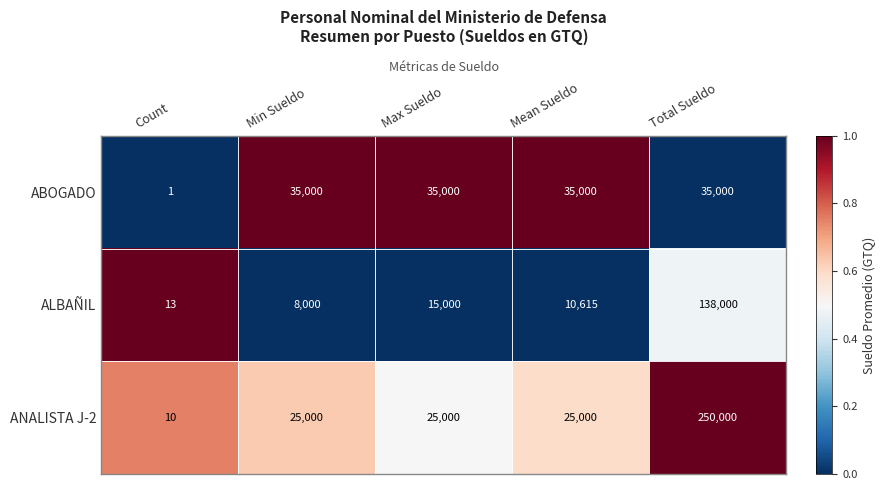

Between Mean Sueldo and Total Sueldo, which series saw the biggest shift?

ANALISTA J-2